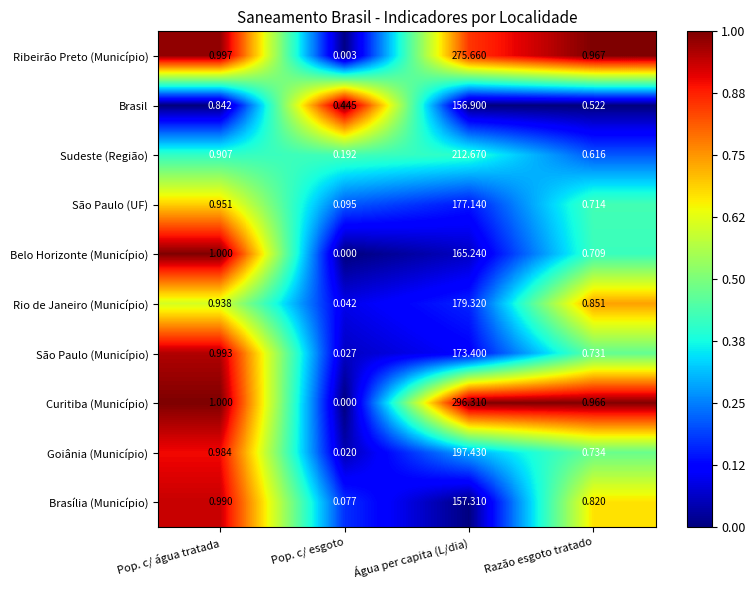

Which series has the largest range (max minus min)?

Curitiba (Município)